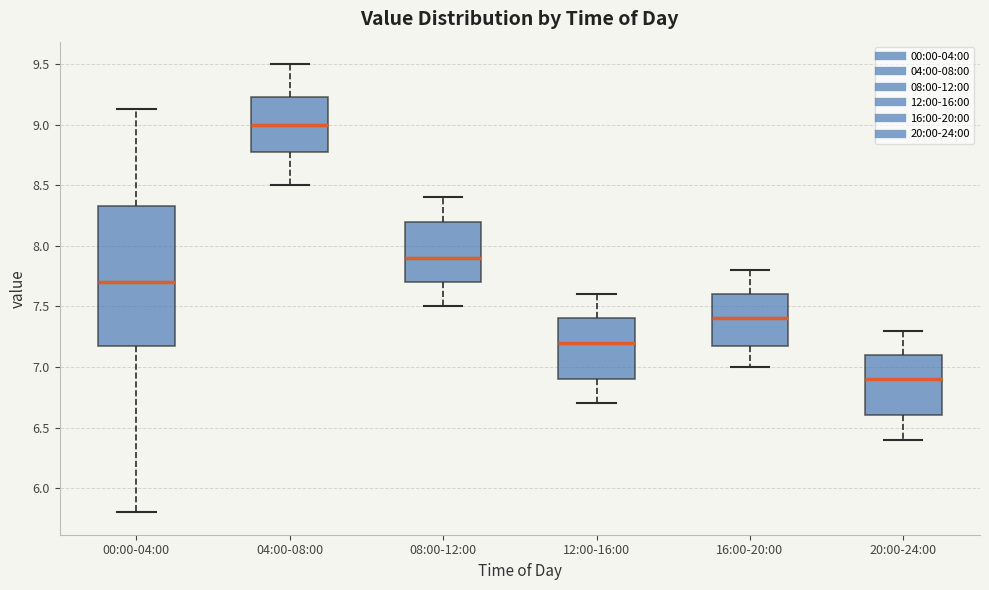

Reading left to right, read every box against the y-axis: the position of its median line, the range the box covers, and the ends of its whiskers. The values are not printed on the chart, so give them approximately, as read against the axis.

00:00-04:00: median 7.70, box 7.15 to 8.35, whiskers 5.80 to 9.15
04:00-08:00: median 9.00, box 8.80 to 9.25, whiskers 8.50 to 9.50
08:00-12:00: median 7.90, box 7.70 to 8.20, whiskers 7.50 to 8.40
12:00-16:00: median 7.20, box 6.90 to 7.40, whiskers 6.70 to 7.60
16:00-20:00: median 7.40, box 7.20 to 7.60, whiskers 7.00 to 7.80
20:00-24:00: median 6.90, box 6.60 to 7.10, whiskers 6.40 to 7.30